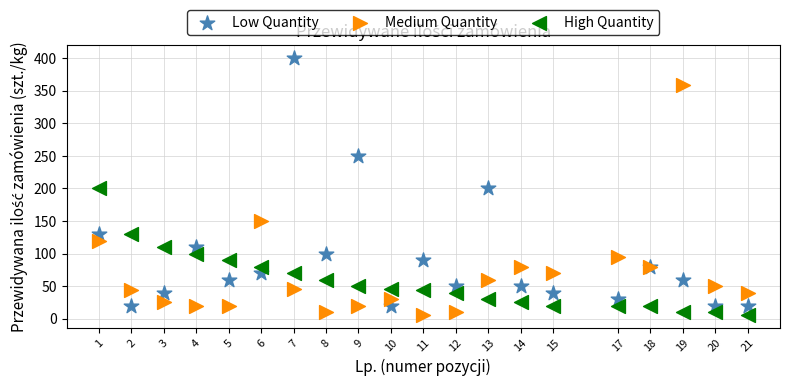

What is the X range (max minus min) for the scatter plot?

20